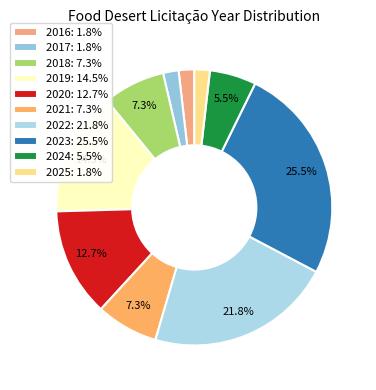

What percentage is NOT represented by 2024?

94.5%